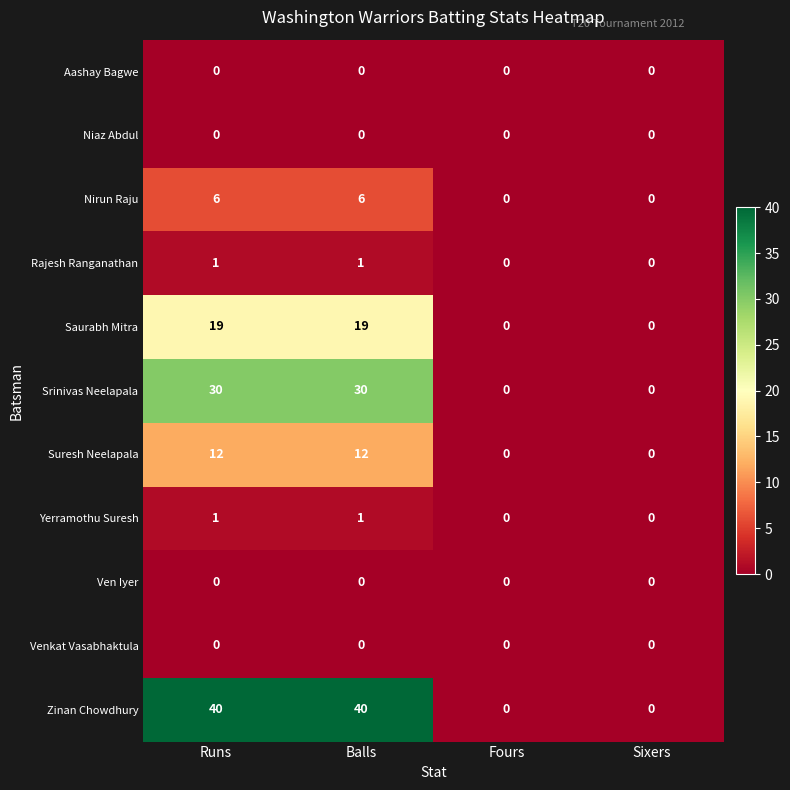

Which series changed the most between Runs and Fours?

Zinan Chowdhury